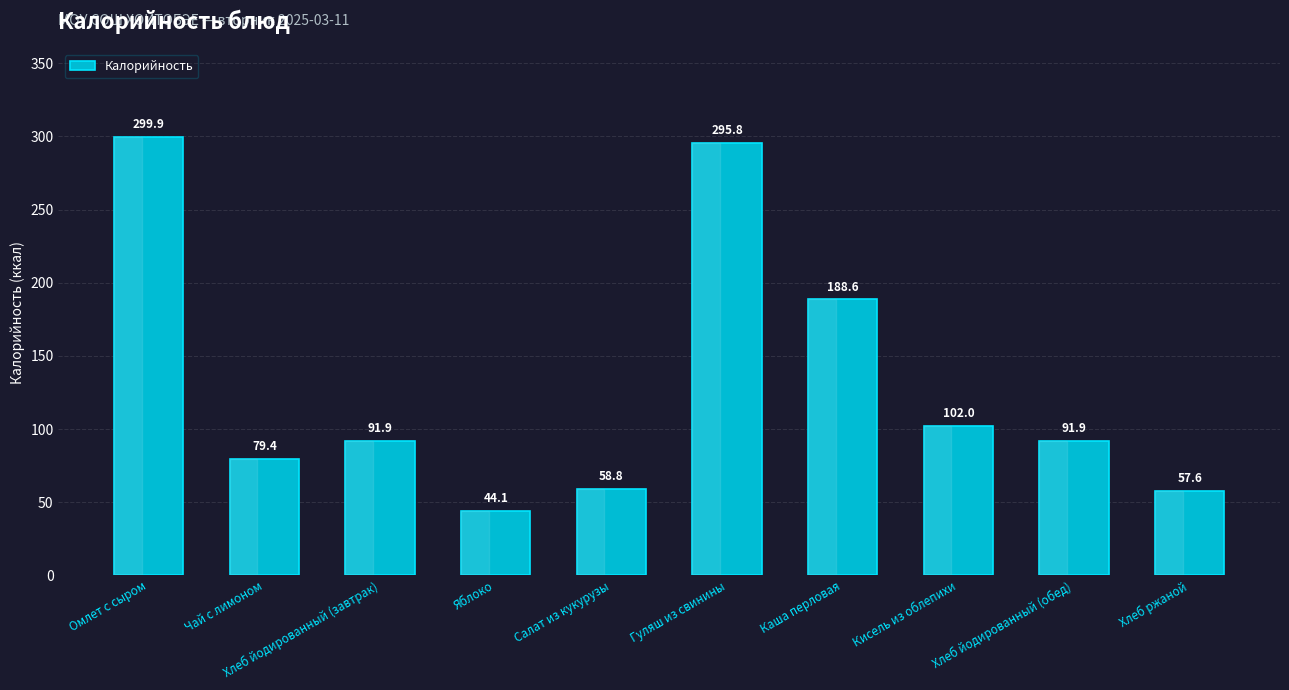

Count the number of categories in the chart.

10